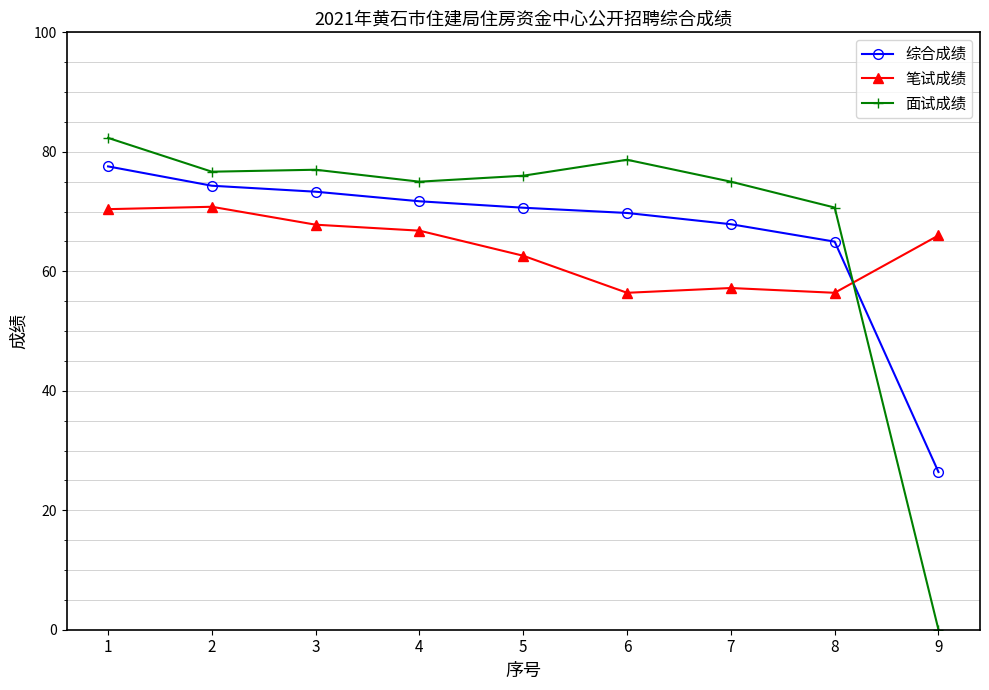

How many distinct data groups are displayed?

3